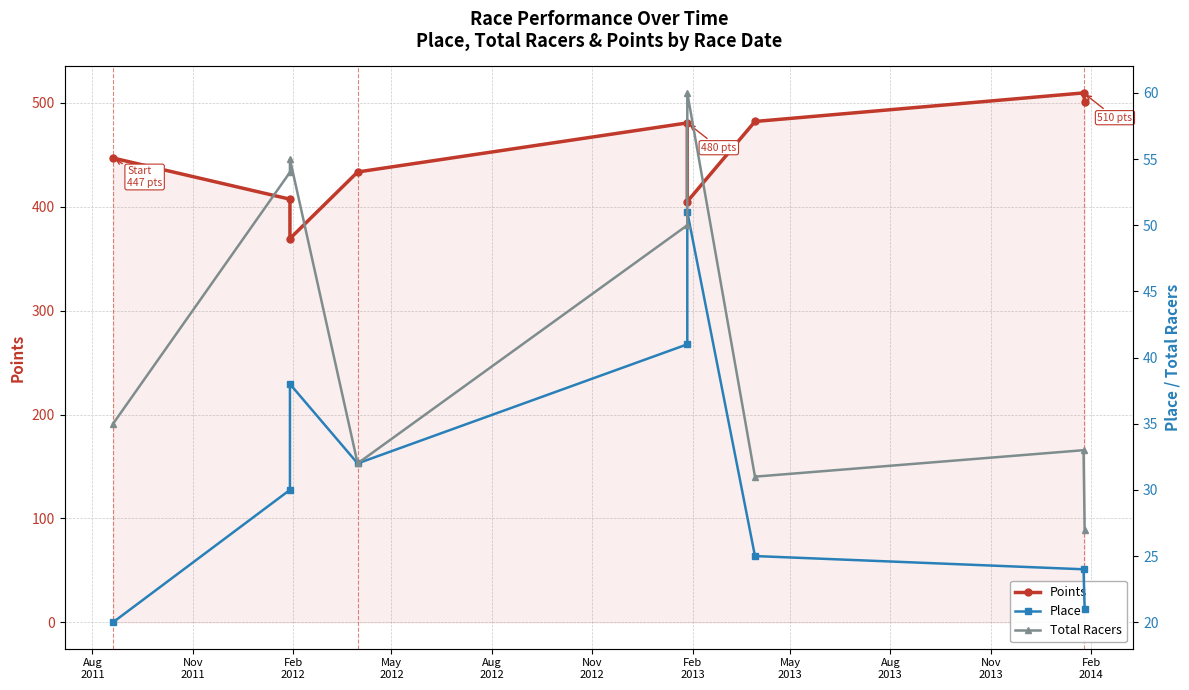

The value of Points at Nov
2011 is 573.1. True or false?

False